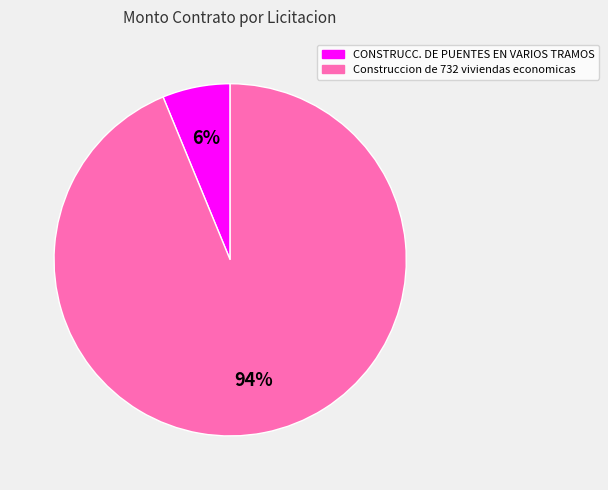

Count the number of slices in the pie.

2